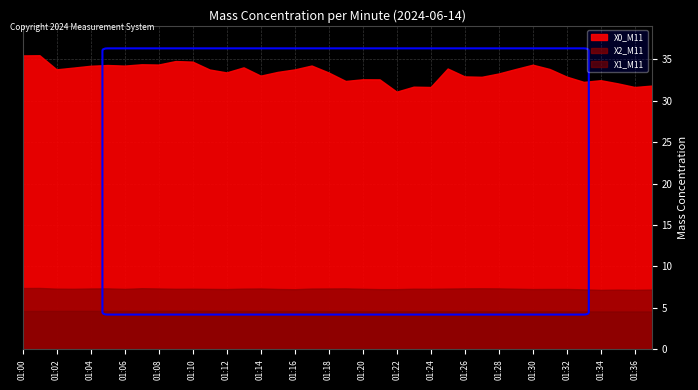

What is the value of the X0_M11 point at the 7th from the left?

34.2